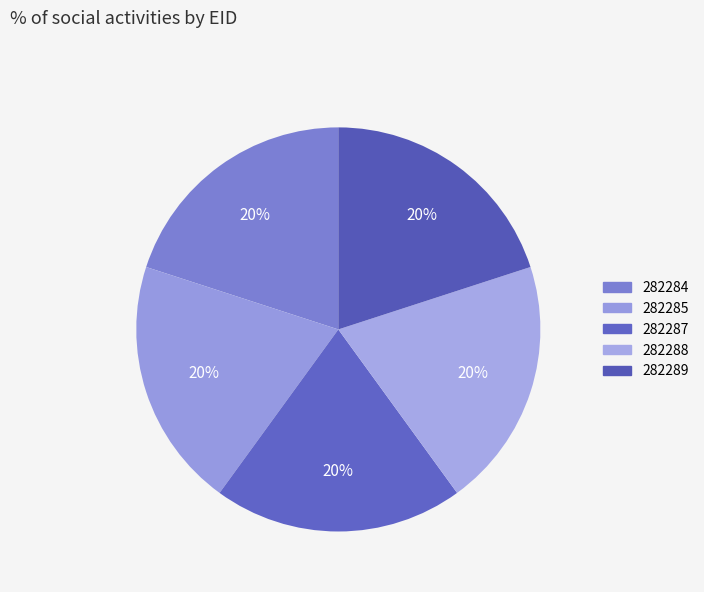

How many slices are in this pie chart?

5